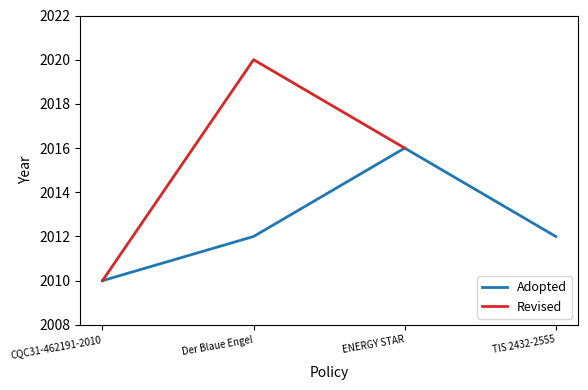

At which category does the data reach its first local peak?

ENERGY STAR